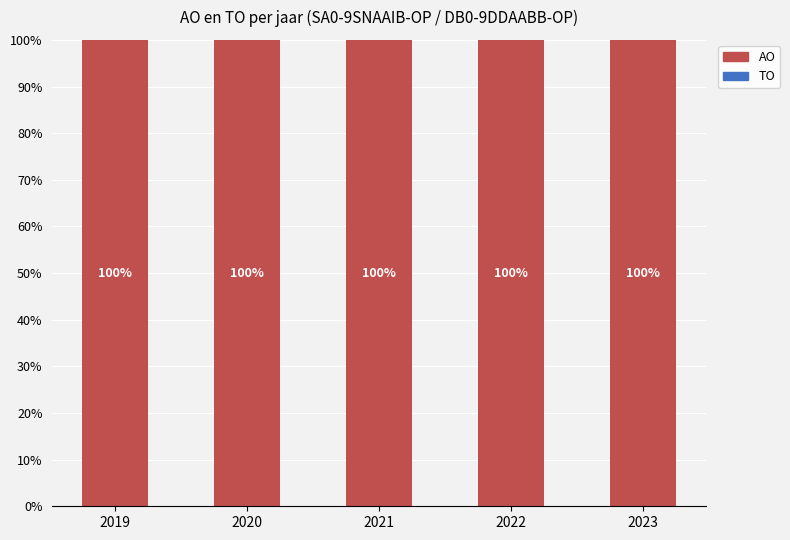

What is the total value across all series at 2021?

100